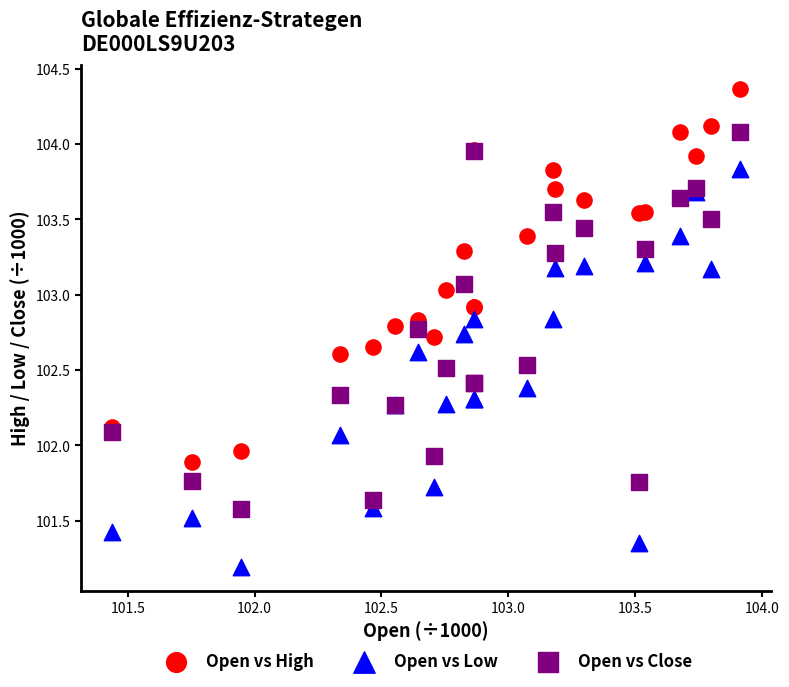

What is the X range (max minus min) for the scatter plot?

2.5